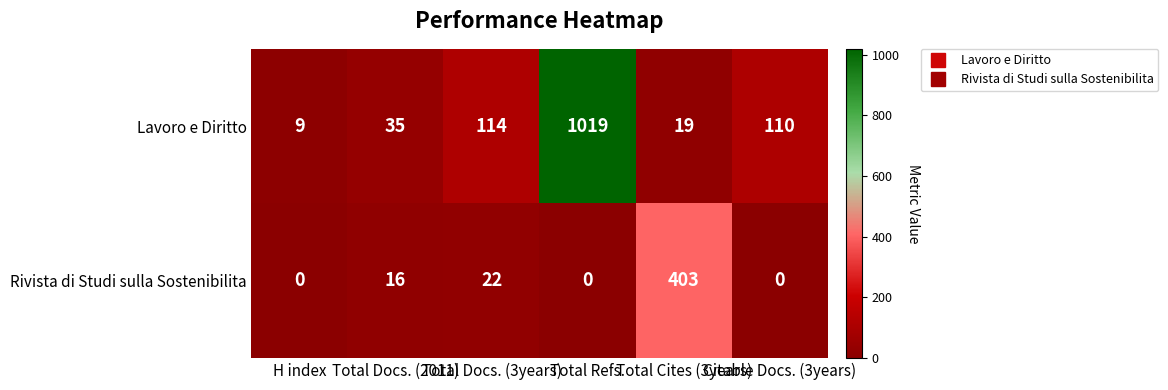

What is the sum of all Rivista di Studi sulla Sostenibilita values?

441